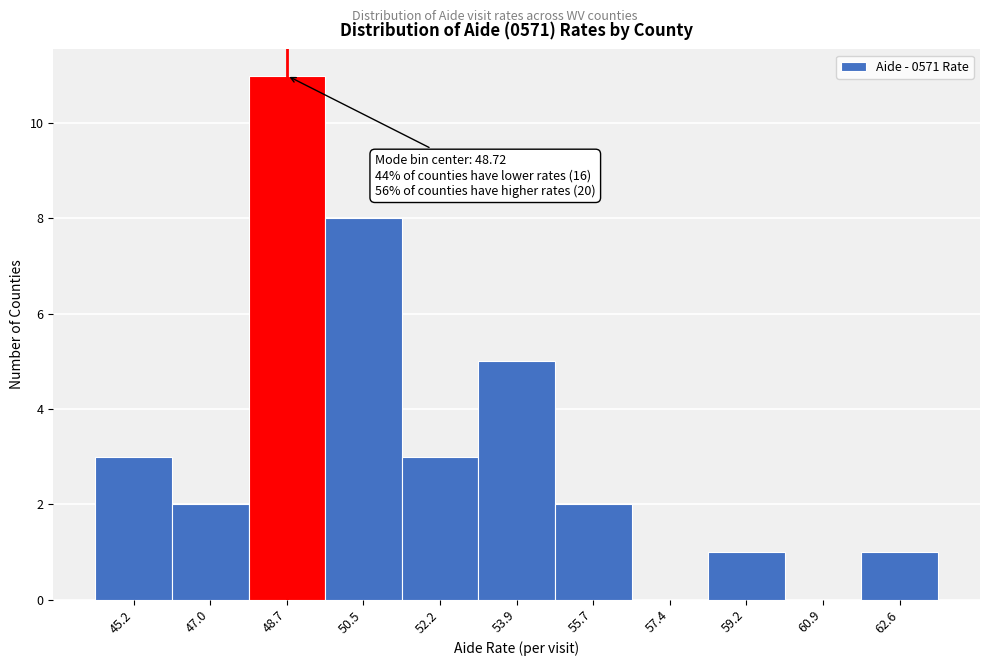

Over which range of the x-axis is the bar tallest?

47.8 to 49.6